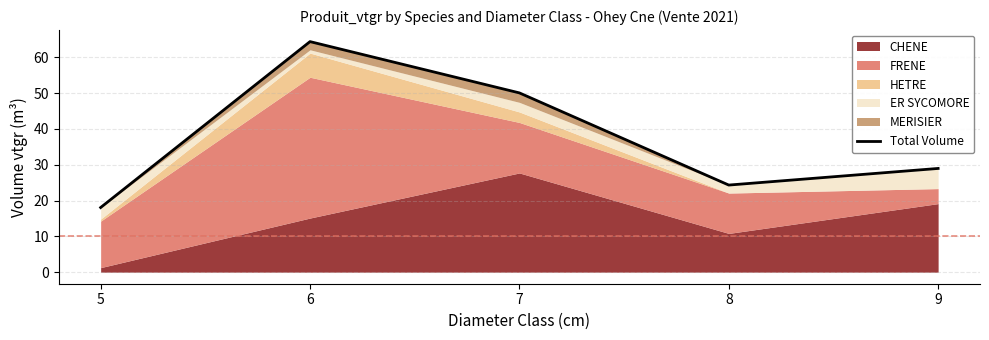

At which label is the value closest to 41?

7